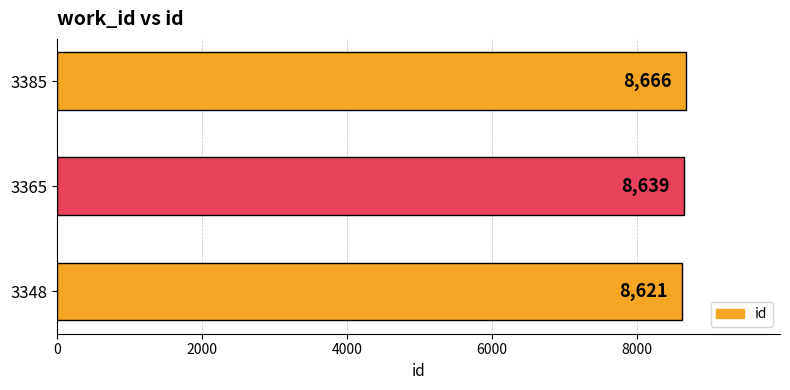

Reading top to bottom, what are all the values shown in this chart?

8666	8639	8621